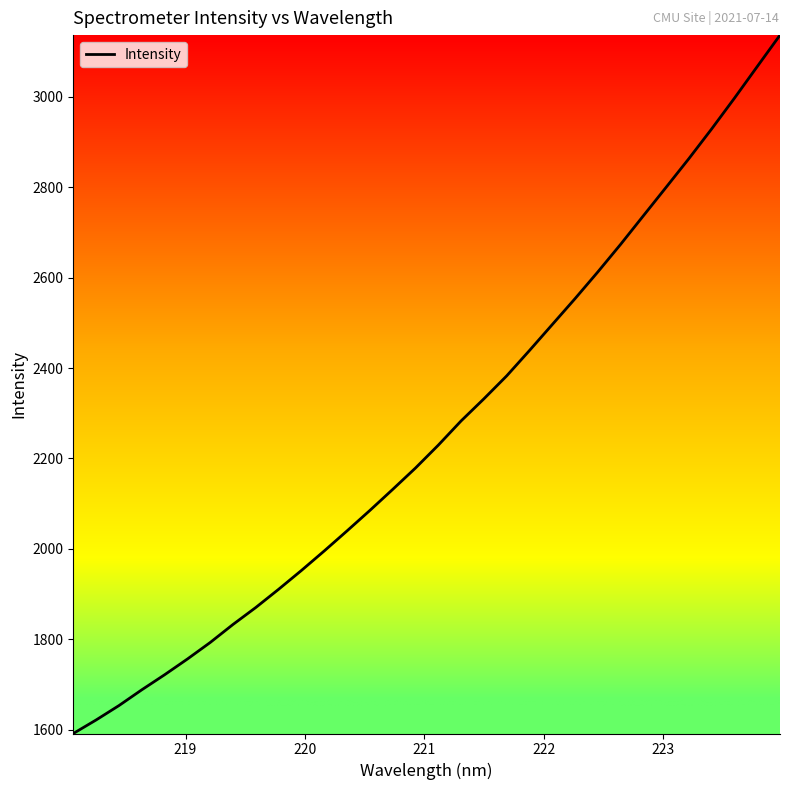

What is the difference between the maximum and minimum values?

1545.4